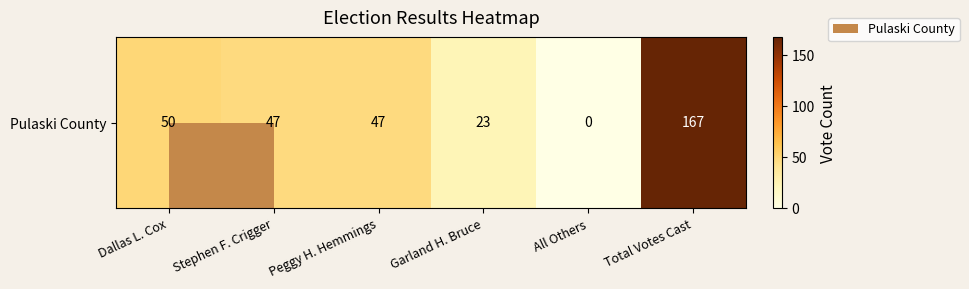

What is the ratio of the value at Stephen F. Crigger to the value at Dallas L. Cox?

0.9